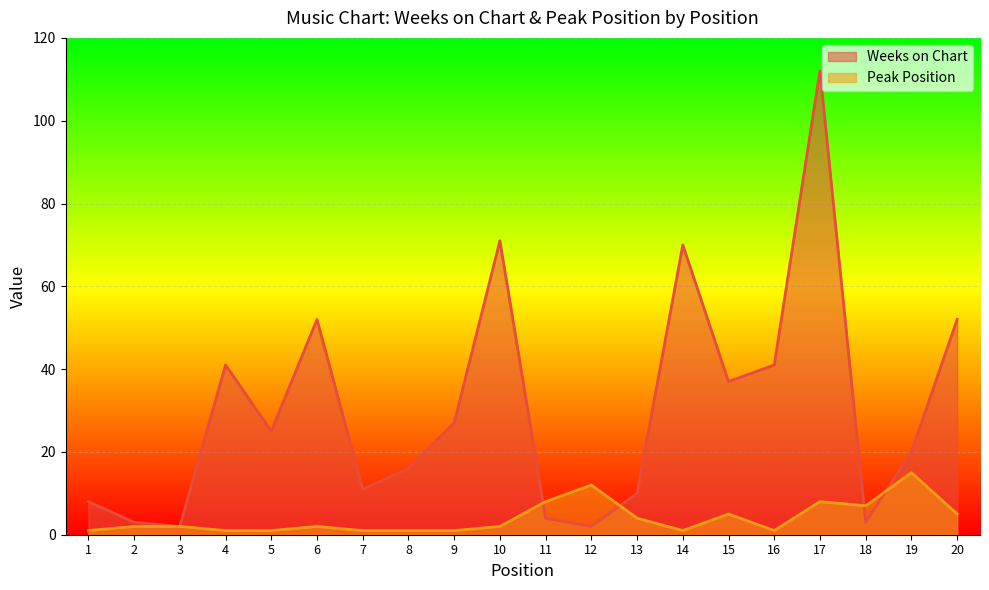

How many times do Peak Position and Weeks on Chart cross each other?

4